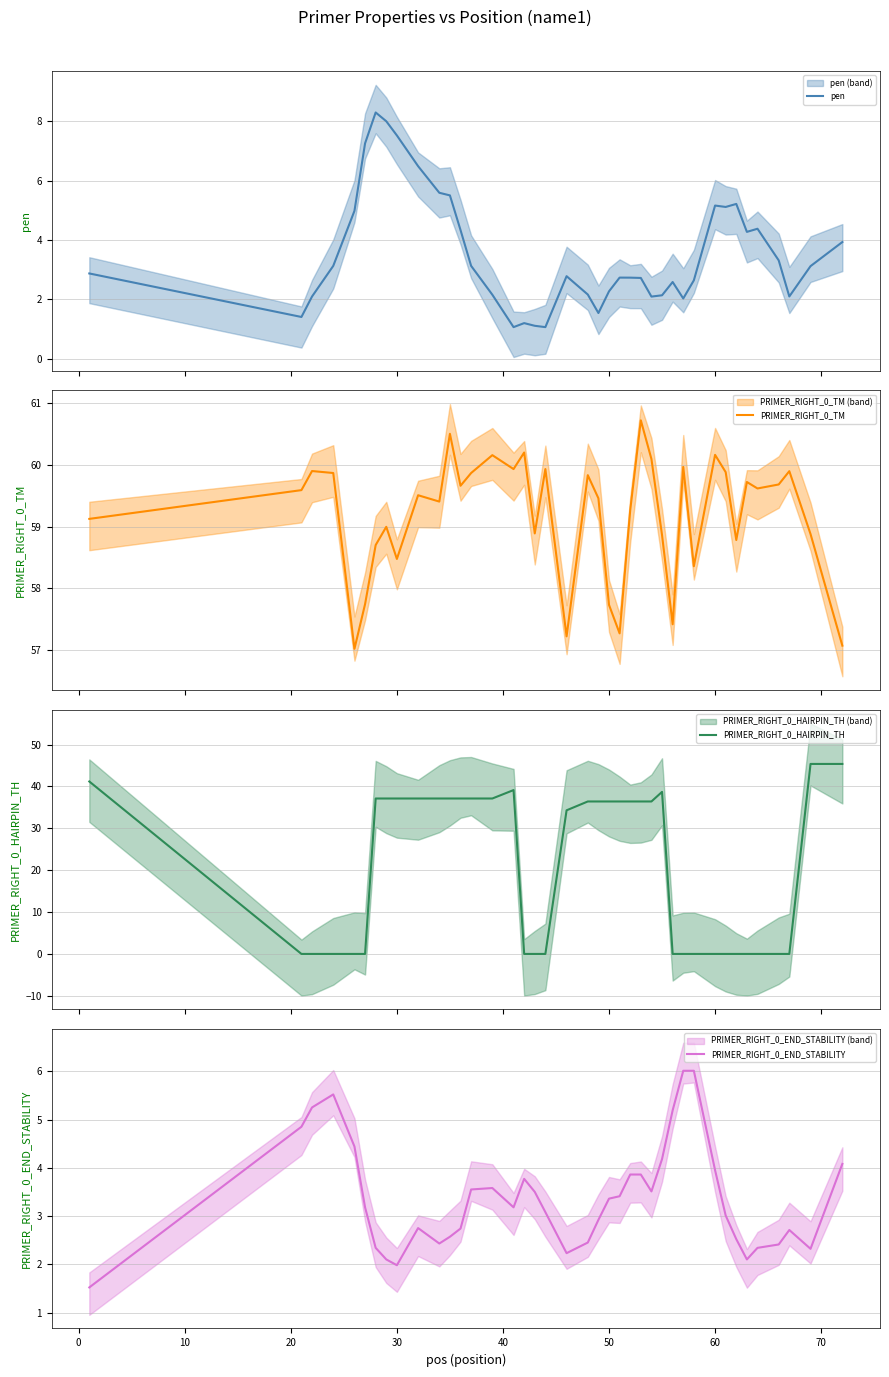

How many series are shown in this chart?

4